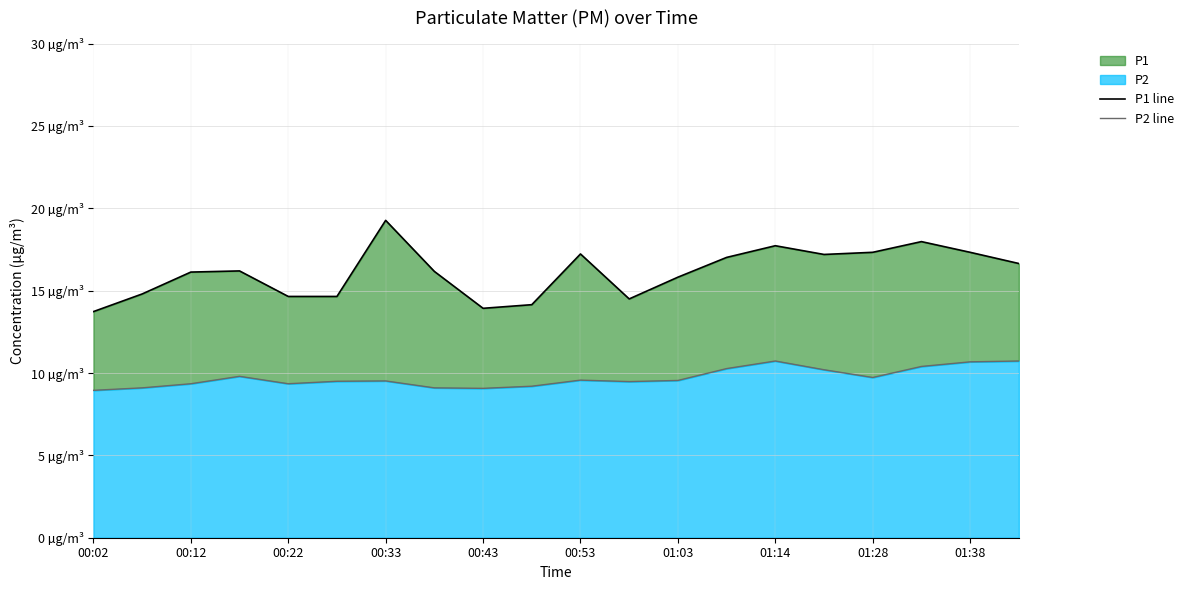

True or false: P2 line has a value of 9.5 at 00:53.

True